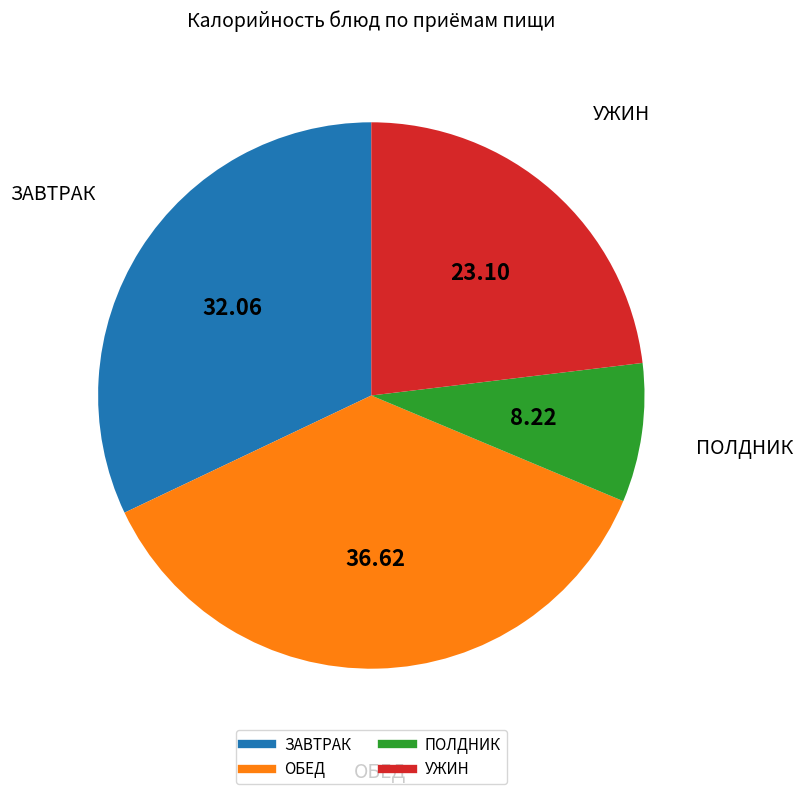

Does any single category account for the majority?

No